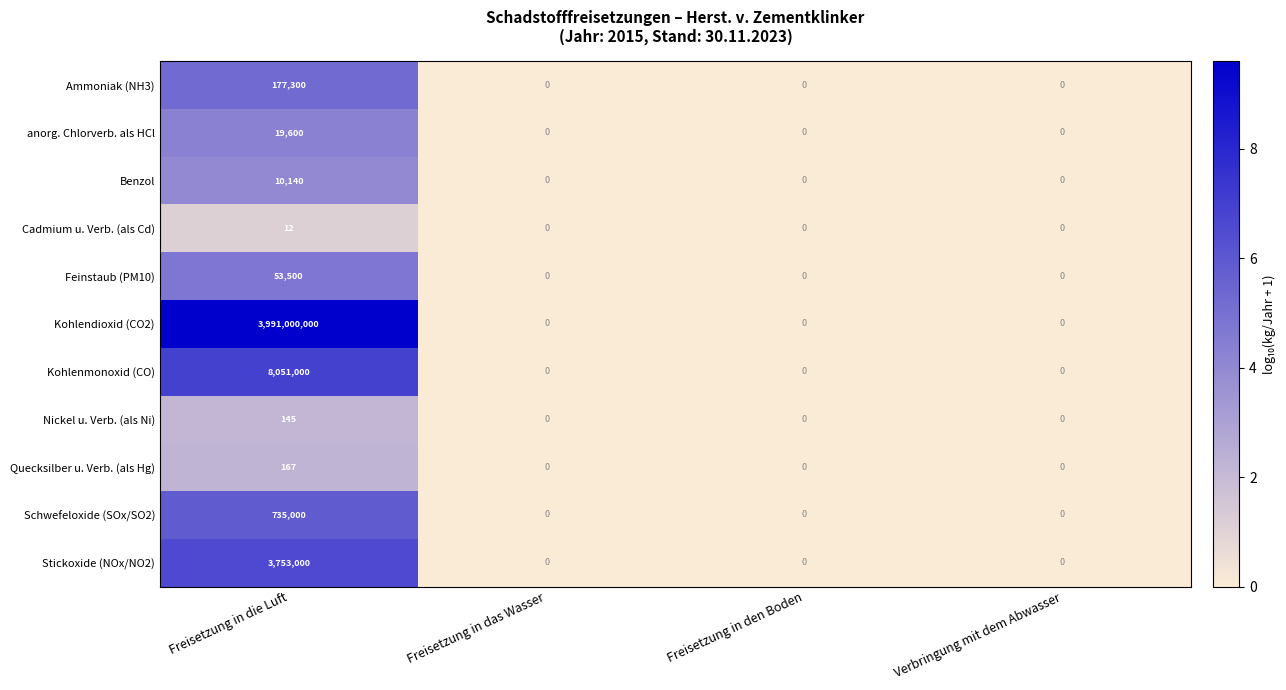

Rank the series by their maximum value, from highest to lowest.

Kohlendioxid (CO2), Kohlenmonoxid (CO), Stickoxide (NOx/NO2), Schwefeloxide (SOx/SO2), Ammoniak (NH3), Feinstaub (PM10), anorg. Chlorverb. als HCl, Benzol, Quecksilber u. Verb. (als Hg), Nickel u. Verb. (als Ni), Cadmium u. Verb. (als Cd)